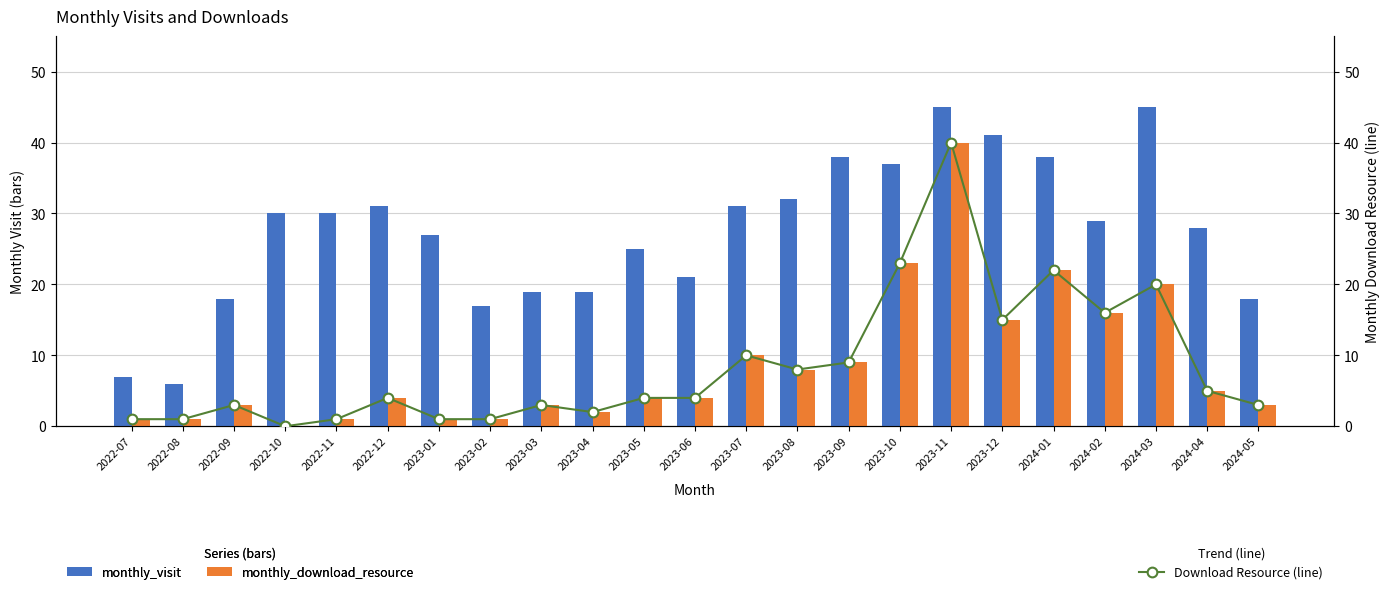

What is the lowest value of the monthly_visit series?

6